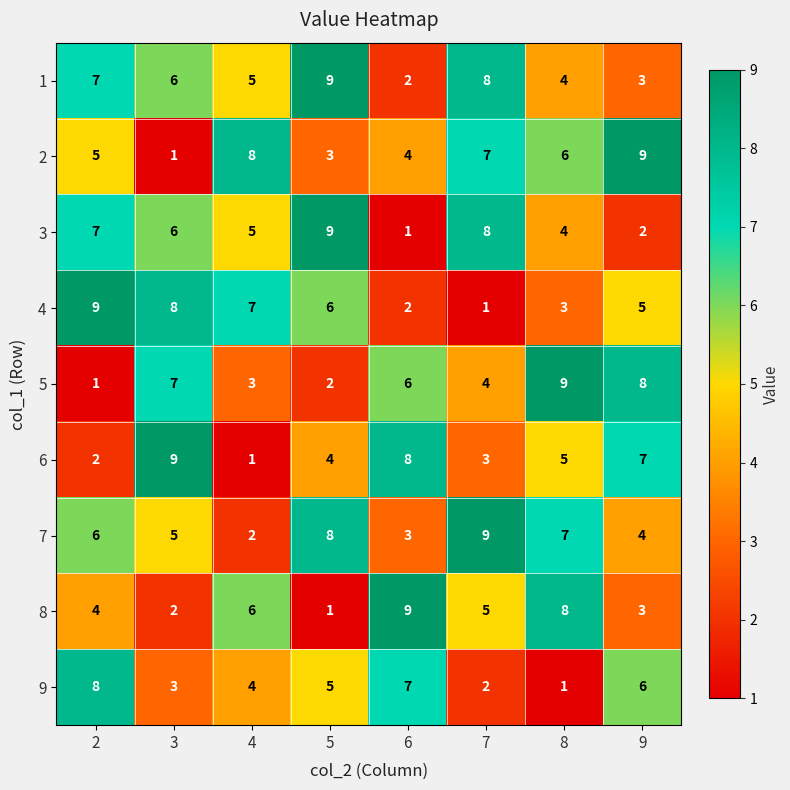

Which series changed the most between 3 and 6?

8